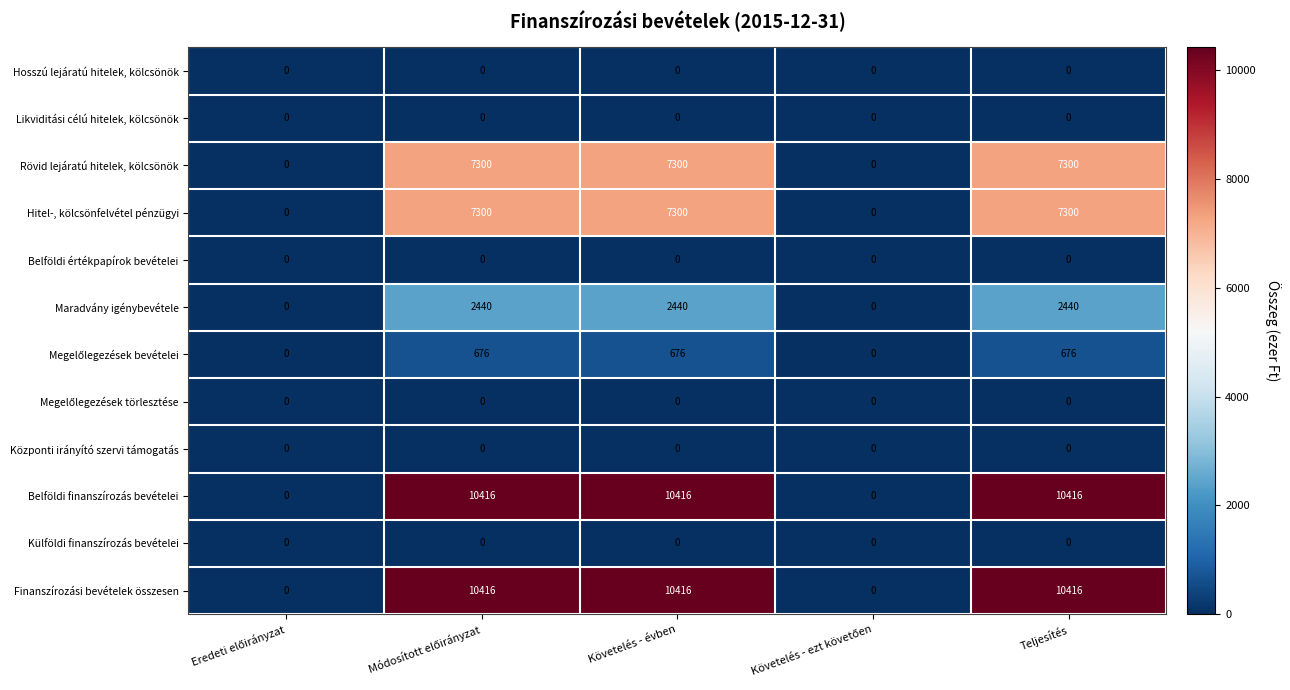

Count the number of categories in the chart.

5